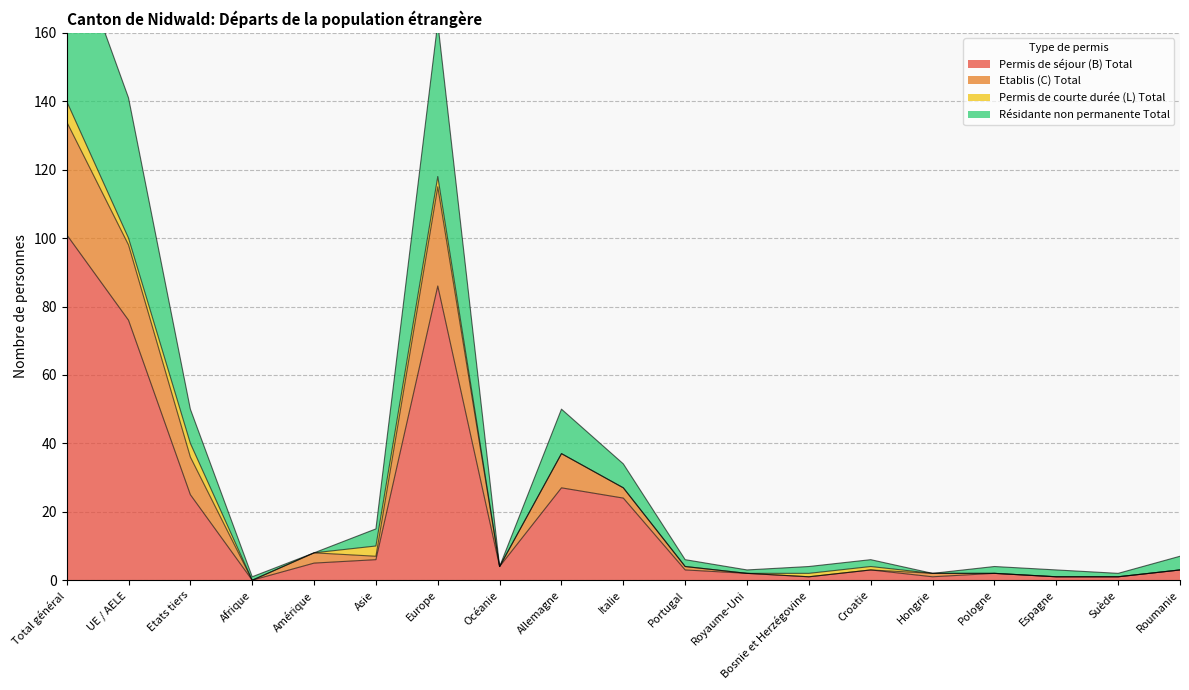

What is the difference between the highest and lowest values at Asie?

9